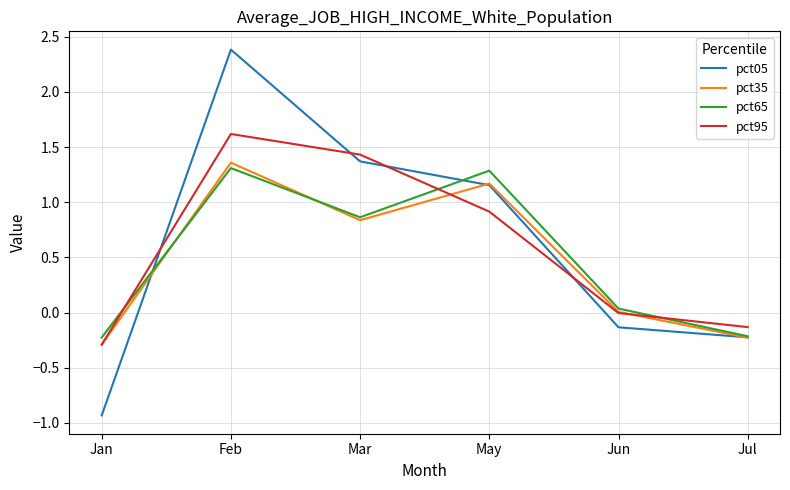

At which category does pct65 reach its first local valley?

Mar